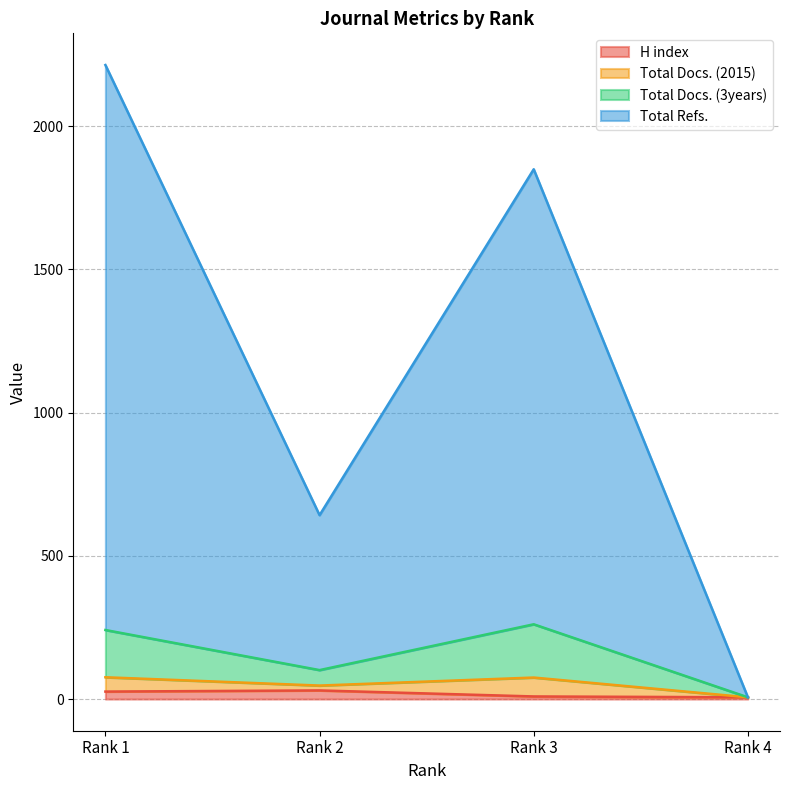

Does the chart display data point markers on the line(s)?

No